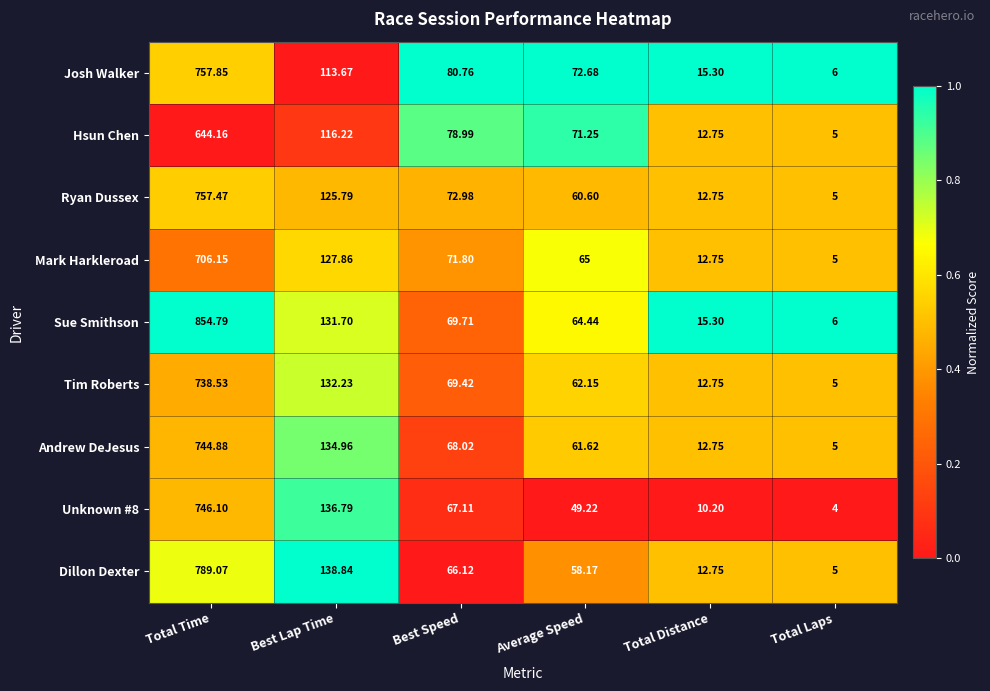

What is the total value across all series at Average Speed?

565.1